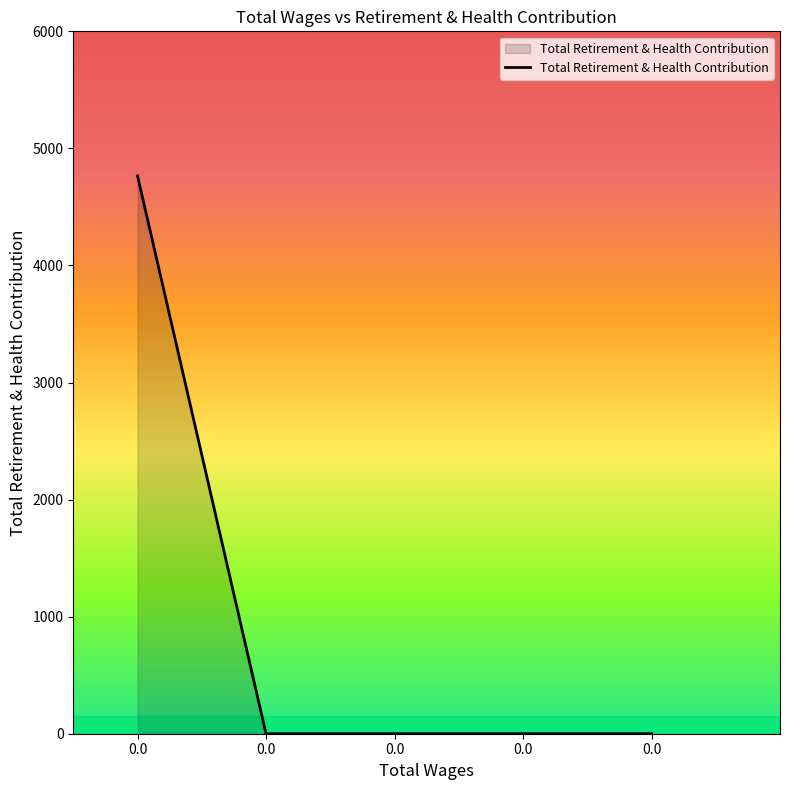

How many lines are shown in the chart?

1